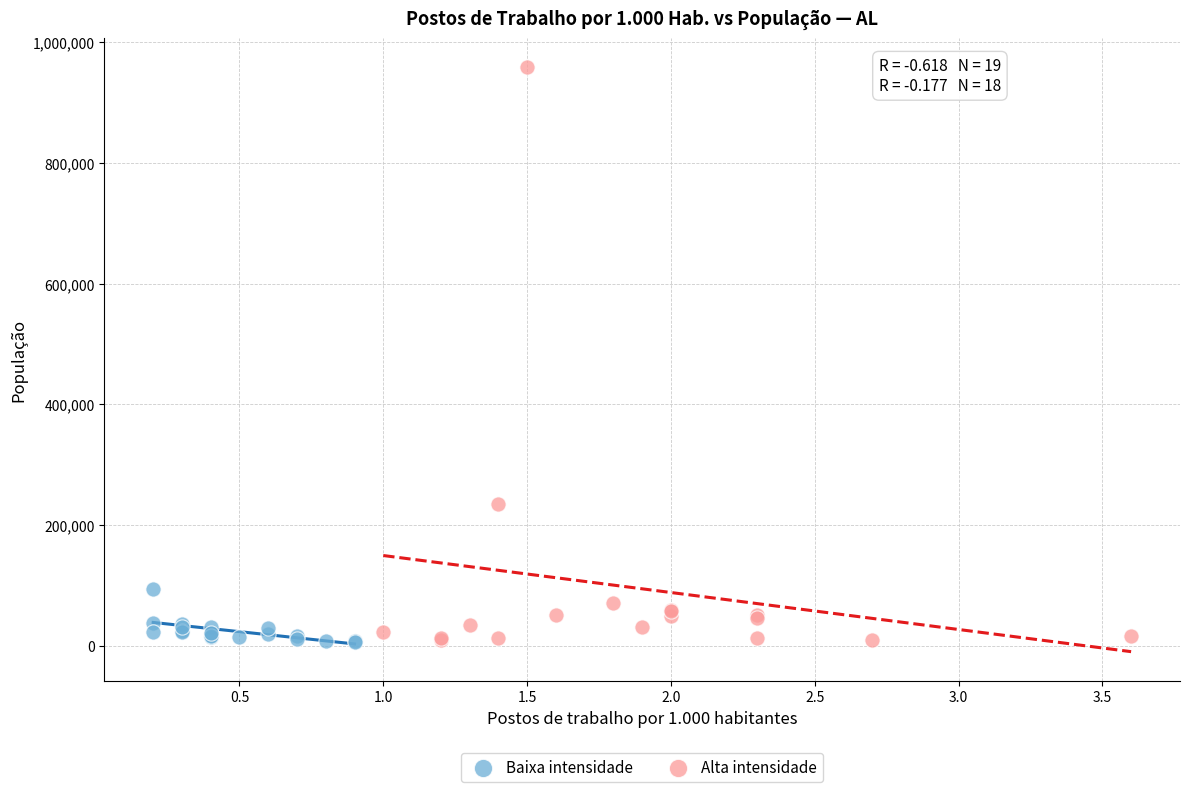

Which series has the largest Y range (max minus min)?

Alta intensidade